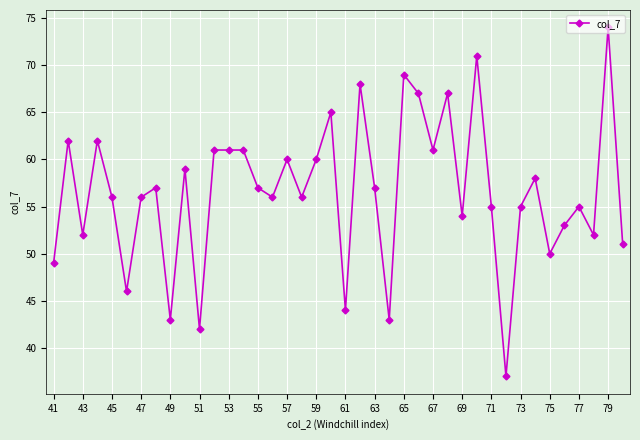

What is the smallest value displayed?

37